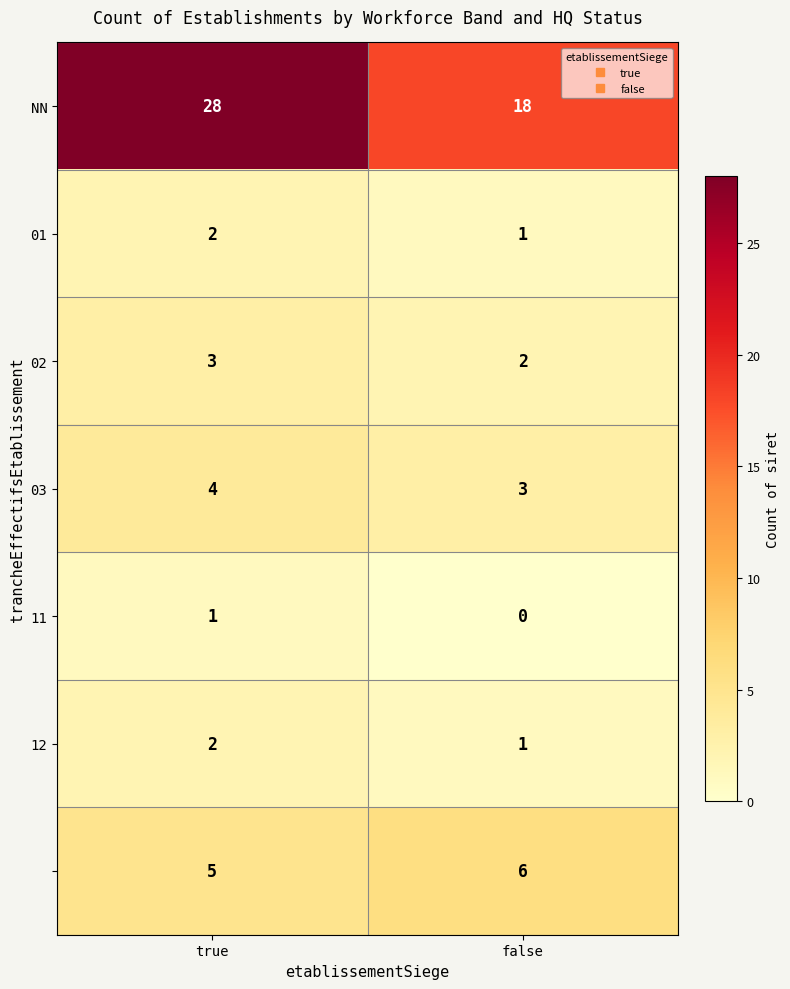

How many distinct data groups are displayed?

7